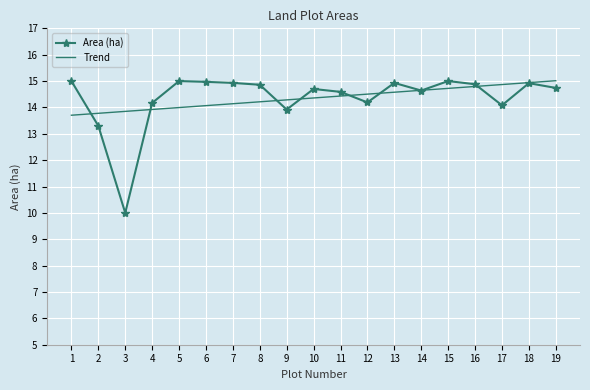

What is the sum of the Area (ha) values at 18 and 15?

29.9